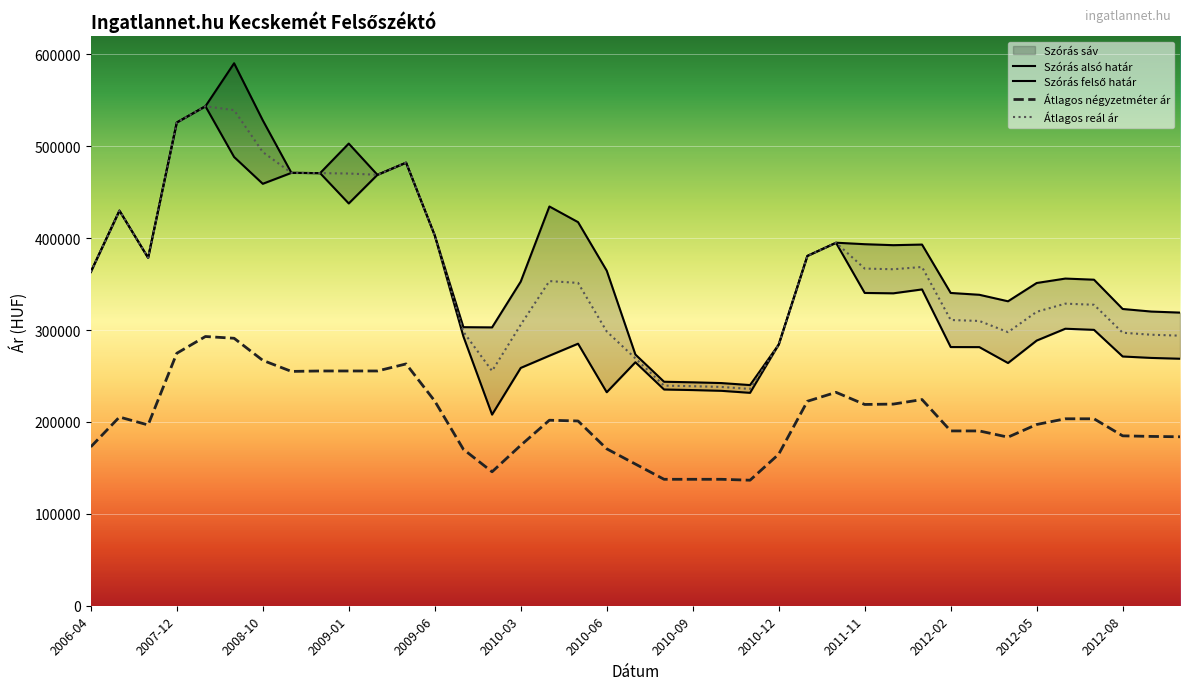

At which category is the sum across all series the highest?

2008-08